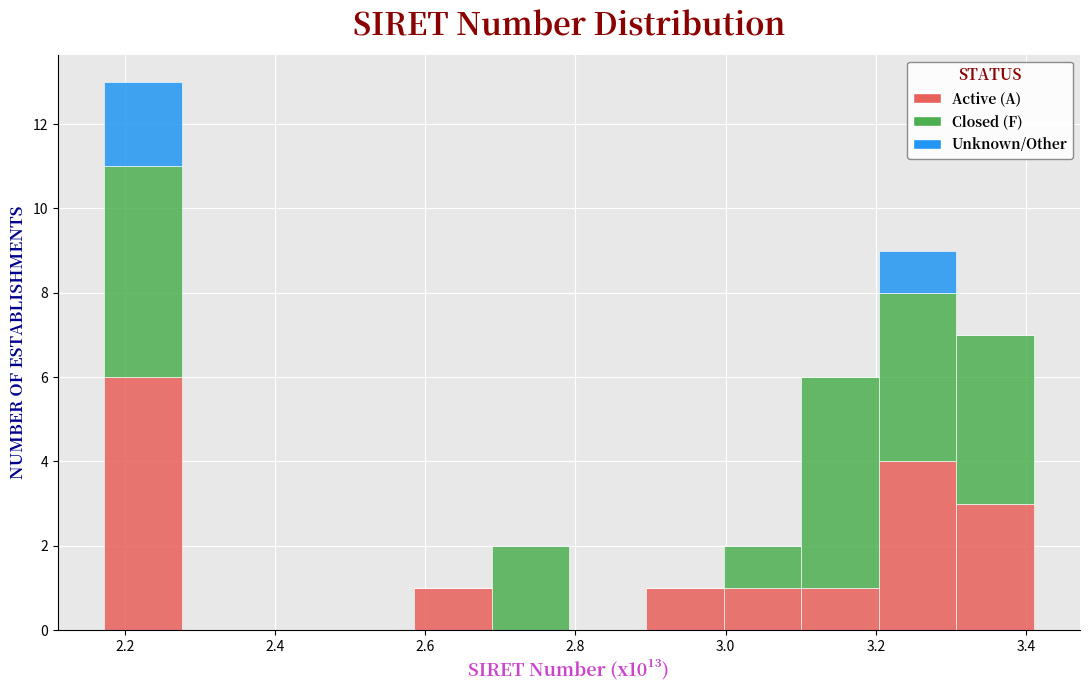

Which range on the x-axis has the tallest stacked bar (by total height)?

2.18 to 2.28